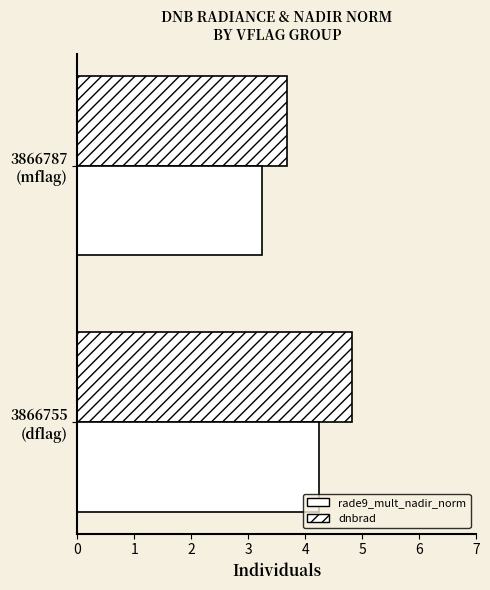

List the labels in order of rade9_mult_nadir_norm value, largest first.

3866755 (dflag), 3866787 (mflag)